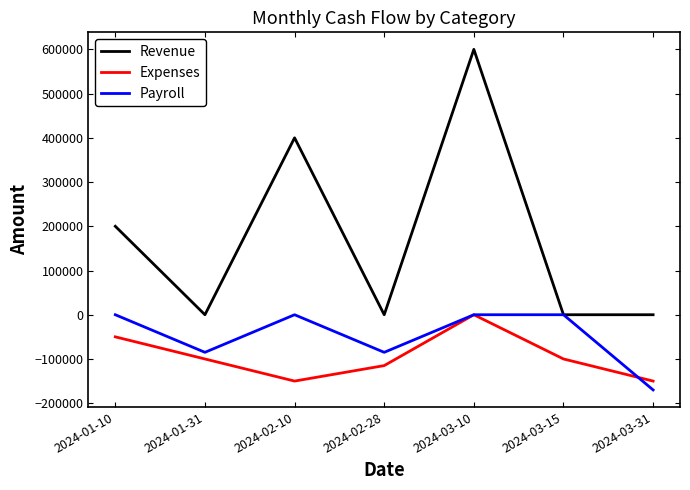

At which category does Expenses reach its first local peak?

2024-03-10